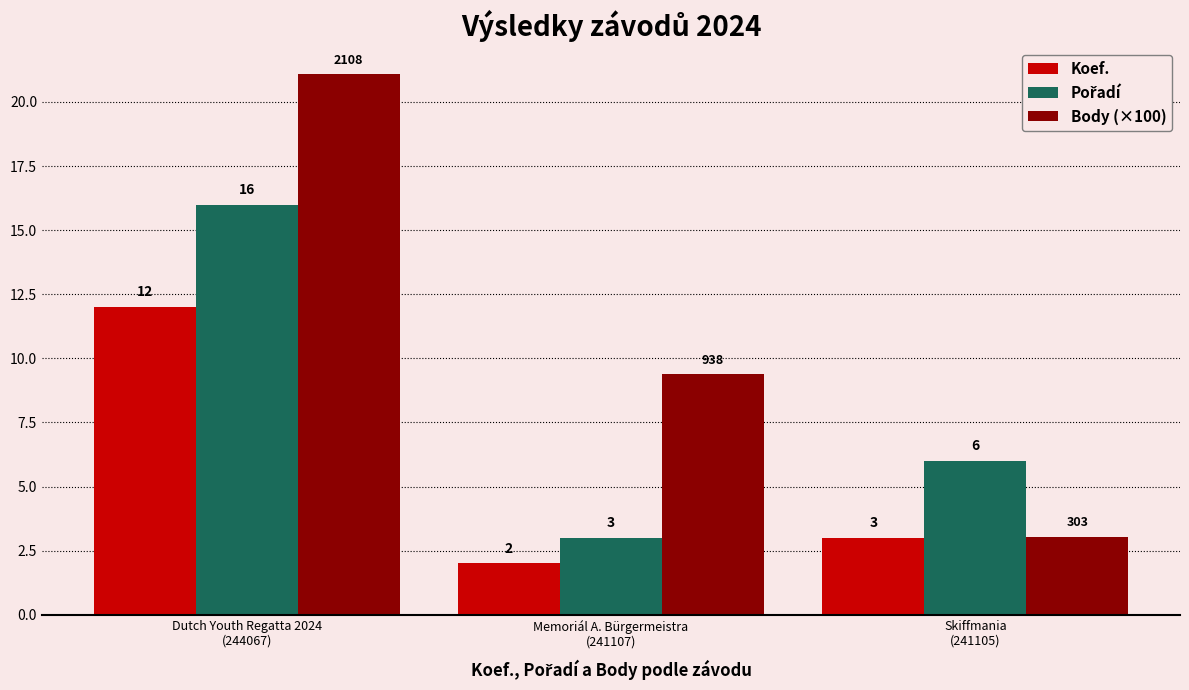

What is the difference between the maximum and minimum values in the Koef. series?

10.0